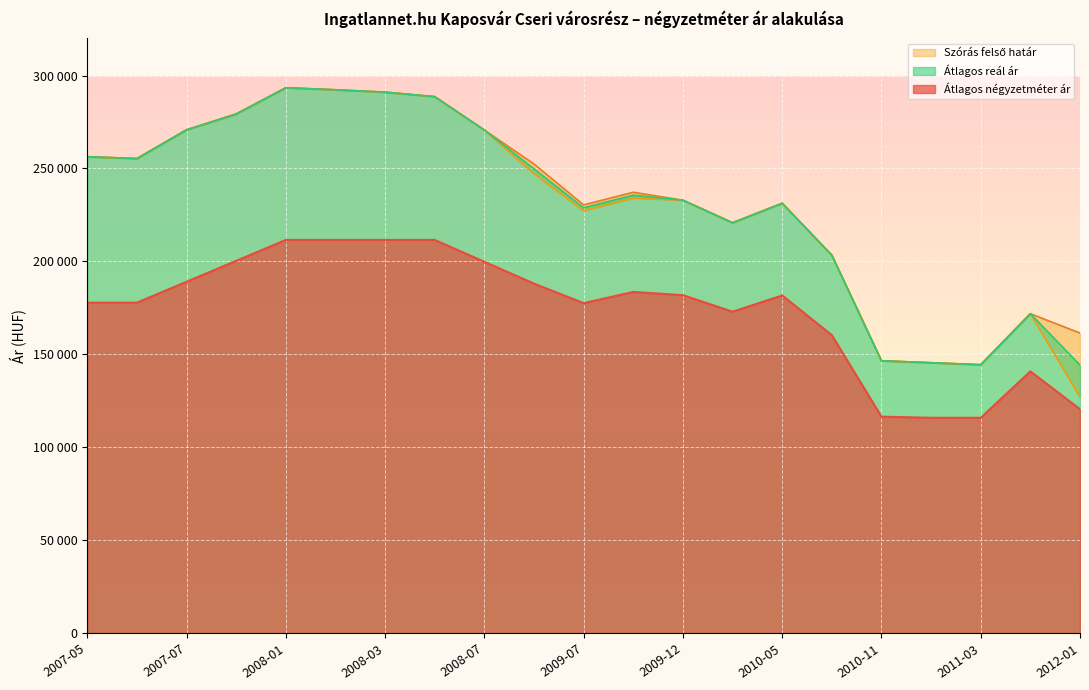

Count the number of categories in the chart.

21